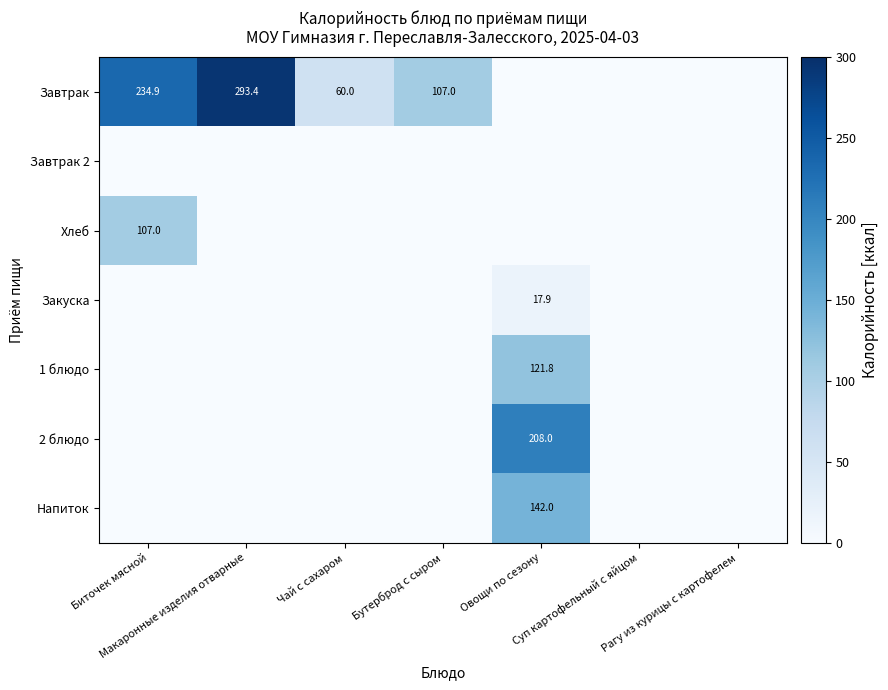

Rank the series at Макаронные изделия отварные from lowest to highest value.

Завтрак 2, Хлеб, Закуска, 1 блюдо, 2 блюдо, Напиток, Завтрак